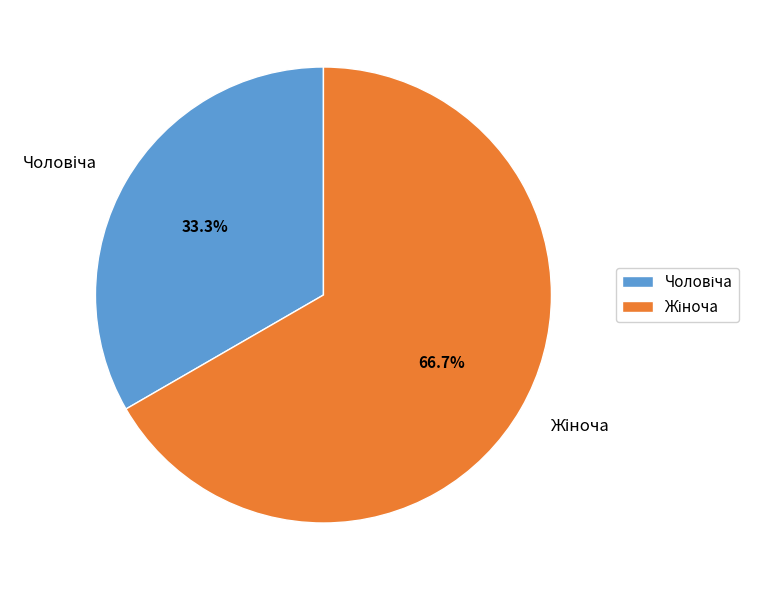

Is there any slice that represents more than half of the pie?

Yes